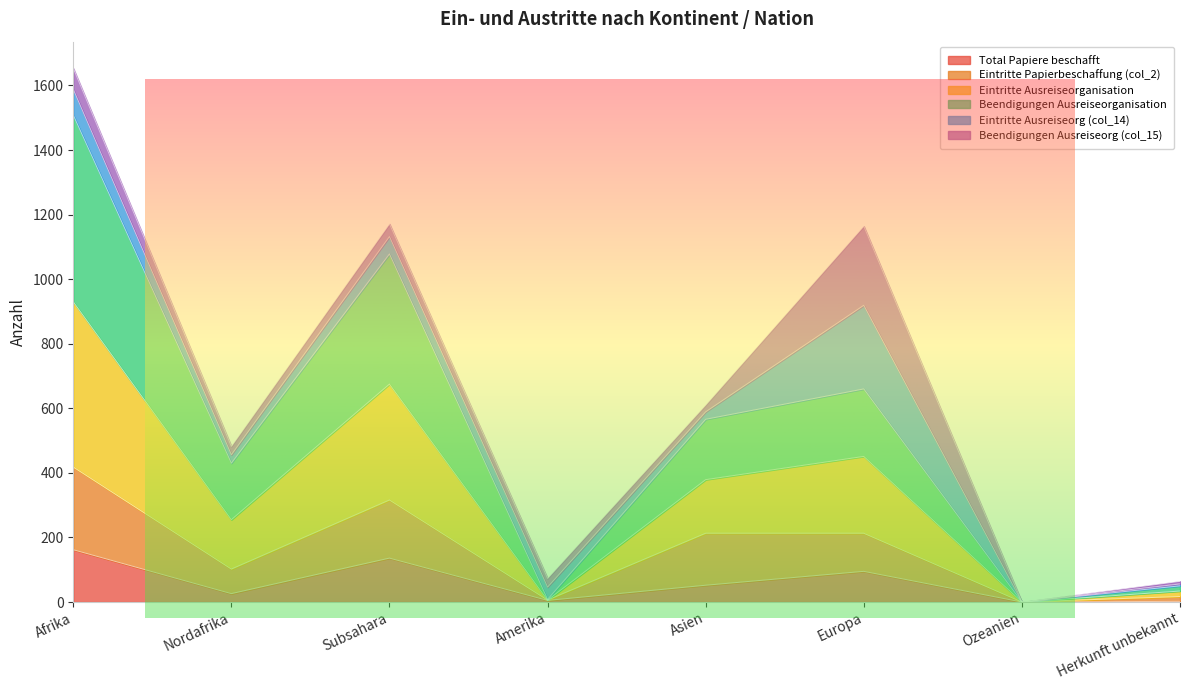

True or false: Eintritte Papierbeschaffung (col_2) and Eintritte Ausreiseorganisation intersect in this chart.

False